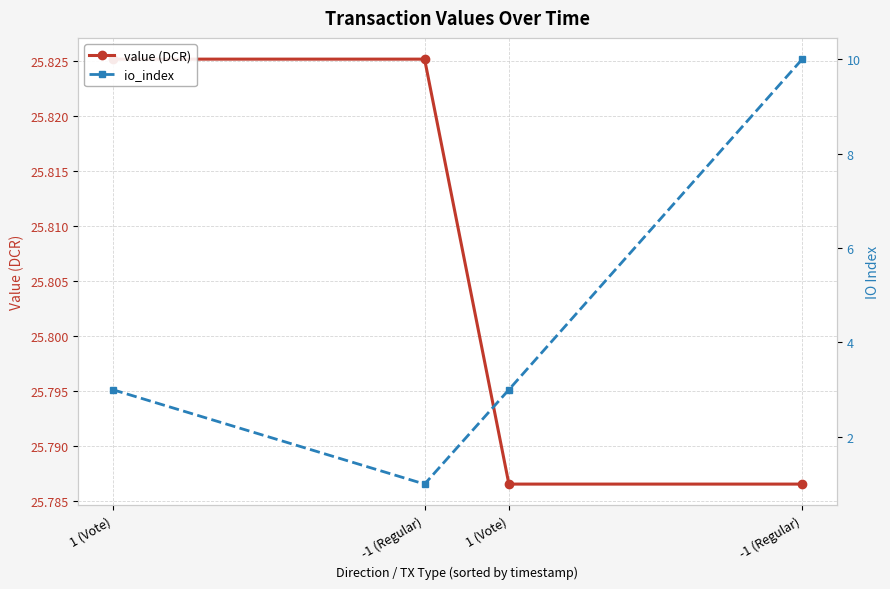

Reading left to right, extract all data points from this chart.

value (DCR): 25.8	25.8	25.8	25.8
io_index: 3.0	1.0	3.0	10.0